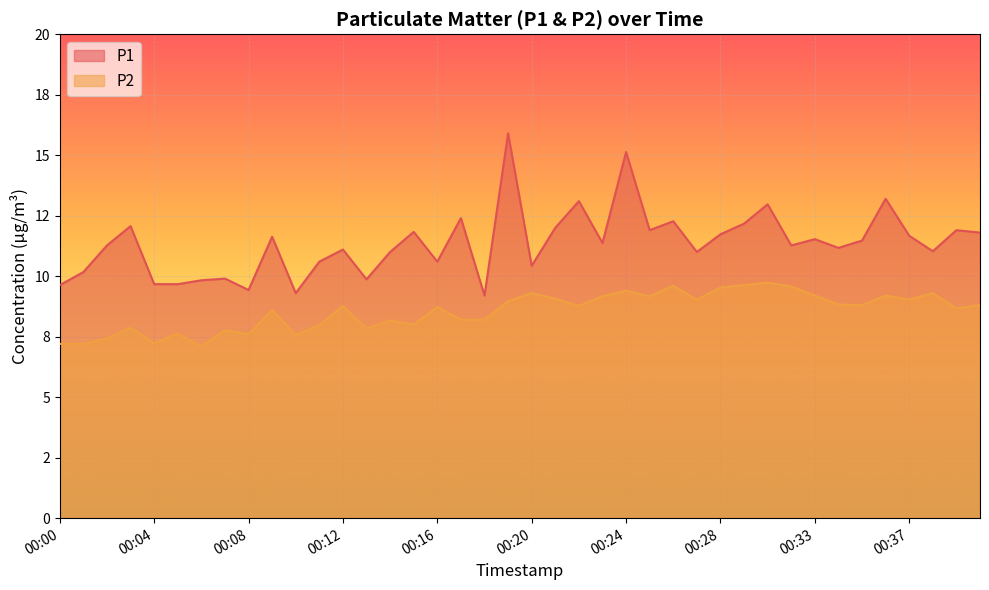

At how many categories does at least one series exceed 9?

40